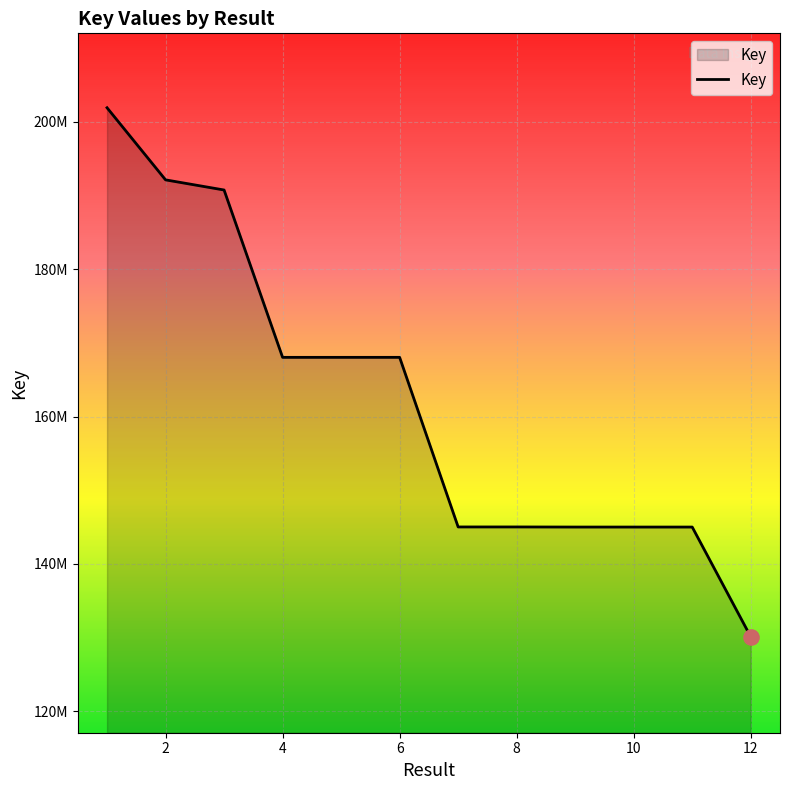

Does the chart have visible grid lines?

Yes